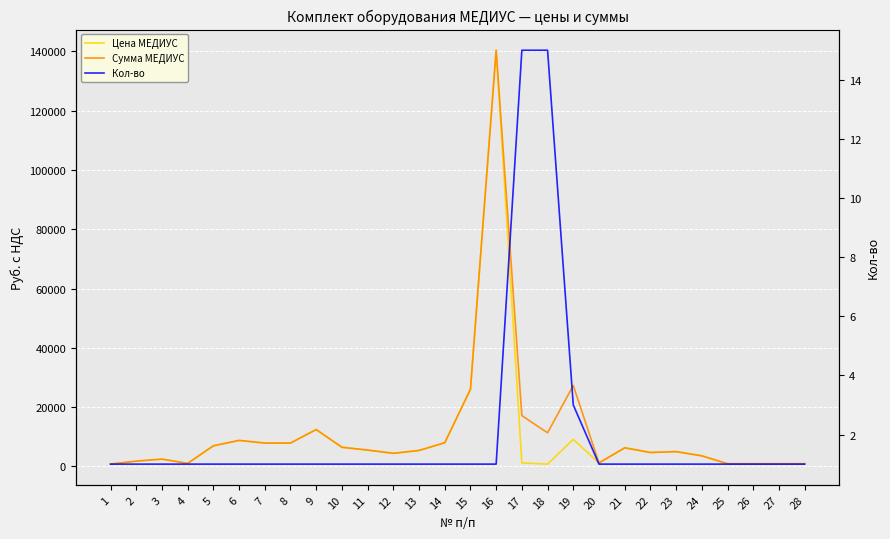

At which label does Кол-во reach its peak?

17